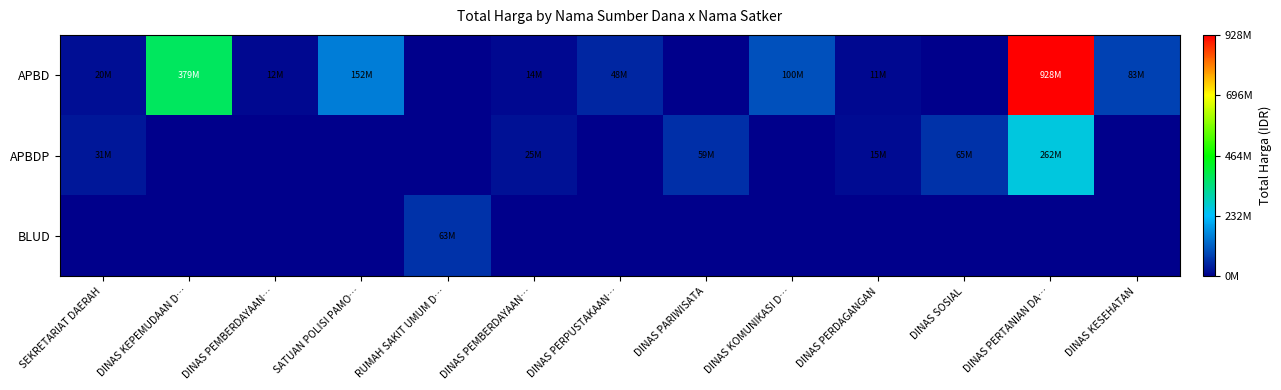

Reading left to right, transcribe all the data shown in this chart.

APBD: SEKRETARIAT DAERAH=19950000	DINAS KEPEMUDAAN D…=379075000	DINAS PEMBERDAYAAN…=12000000	SATUAN POLISI PAMO…=152477000	RUMAH SAKIT UMUM D…=0	DINAS PEMBERDAYAAN…=14400000	DINAS PERPUSTAKAAN…=48140000	DINAS PARIWISATA=0	DINAS KOMUNIKASI D…=100000000	DINAS PERDAGANGAN=11100000	DINAS SOSIAL=0	DINAS PERTANIAN DA…=927921780	DINAS KESEHATAN=83083505
APBDP: SEKRETARIAT DAERAH=30800000	DINAS KEPEMUDAAN D…=0	DINAS PEMBERDAYAAN…=0	SATUAN POLISI PAMO…=0	RUMAH SAKIT UMUM D…=0	DINAS PEMBERDAYAAN…=25200000	DINAS PERPUSTAKAAN…=0	DINAS PARIWISATA=59375000	DINAS KOMUNIKASI D…=0	DINAS PERDAGANGAN=14750000	DINAS SOSIAL=65000000	DINAS PERTANIAN DA…=262118150	DINAS KESEHATAN=0
BLUD: SEKRETARIAT DAERAH=0	DINAS KEPEMUDAAN D…=0	DINAS PEMBERDAYAAN…=0	SATUAN POLISI PAMO…=0	RUMAH SAKIT UMUM D…=62920000	DINAS PEMBERDAYAAN…=0	DINAS PERPUSTAKAAN…=0	DINAS PARIWISATA=0	DINAS KOMUNIKASI D…=0	DINAS PERDAGANGAN=0	DINAS SOSIAL=0	DINAS PERTANIAN DA…=0	DINAS KESEHATAN=0